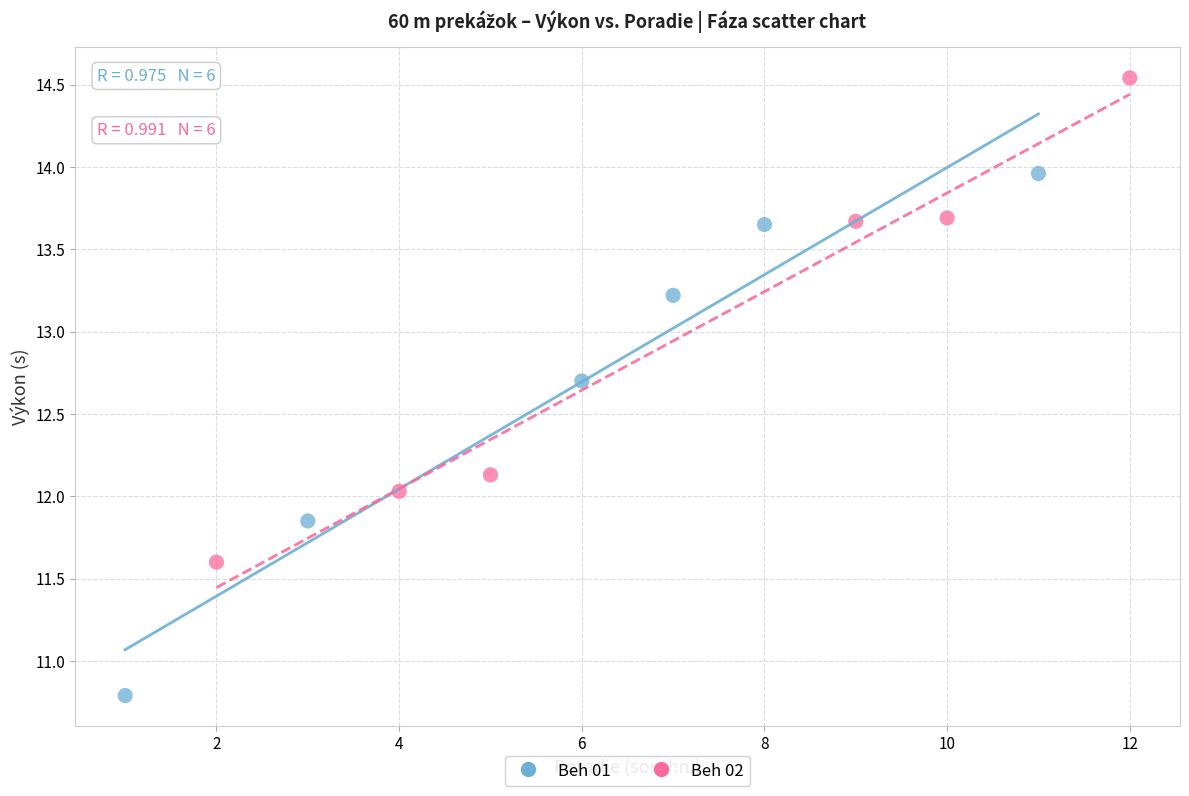

Which series contains the lowest Y value?

Beh 01